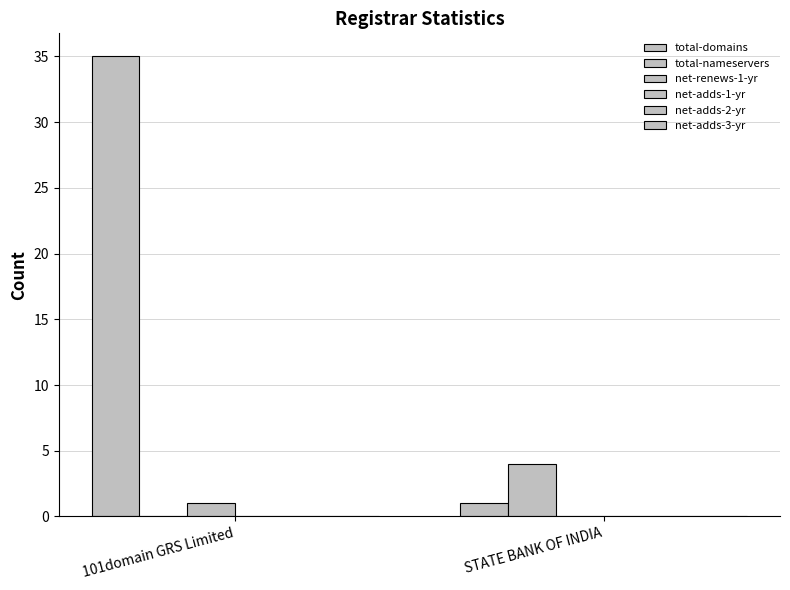

What is the label of the 2nd bar from the right?

101domain GRS Limited